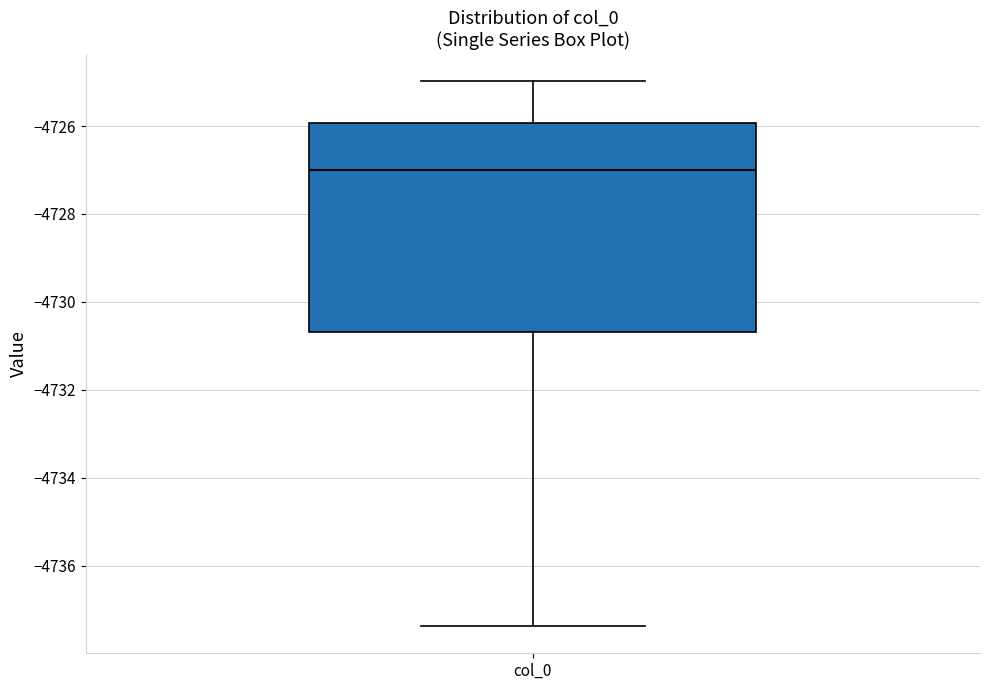

Transcribe this box plot: give where the median line is, the range the box spans, and where the two whiskers end, as read against the y-axis. The values are not printed on the chart, so give them approximately, as read against the axis.

median -4727.0, box -4730.6 to -4726.0, whiskers -4737.4 to -4725.0